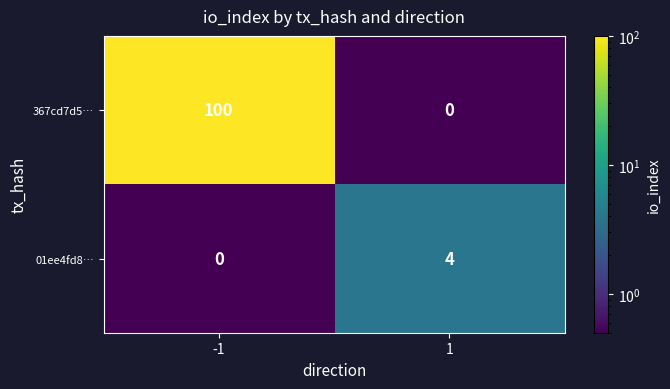

What is the approximate value of 367cd7d5… at -1, to the nearest 5?

100